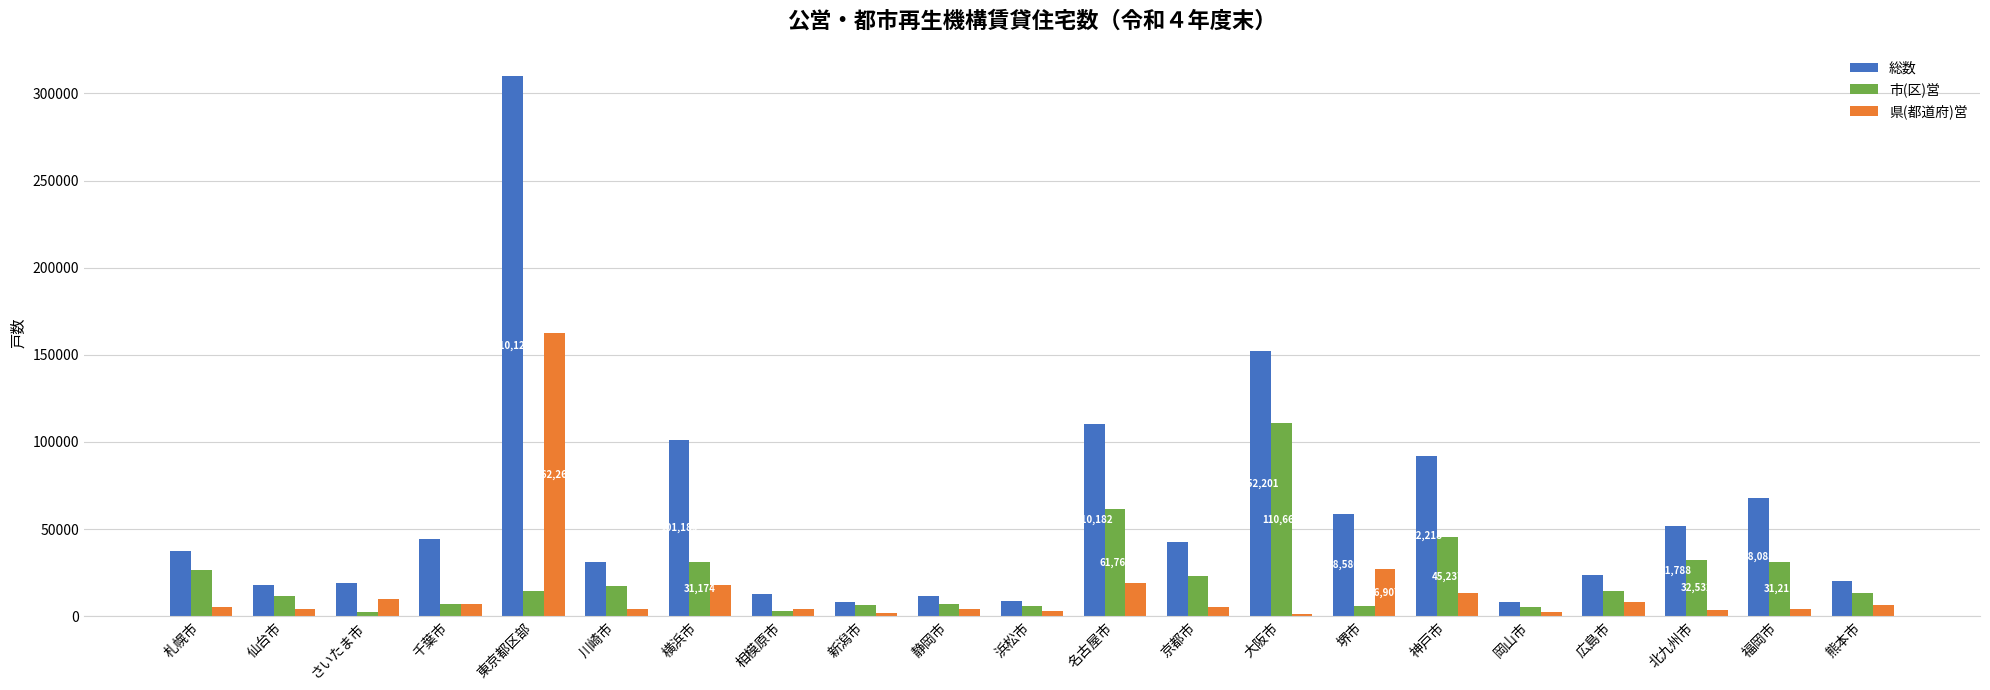

The value of 県(都道府)営 at 神戸市 is 13131. True or false?

True